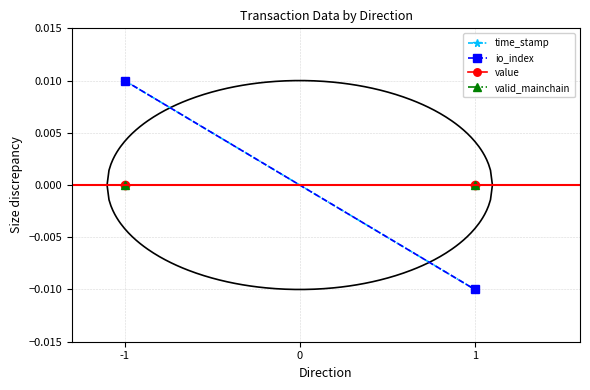

At which label is valid_mainchain closest to 0?

-1